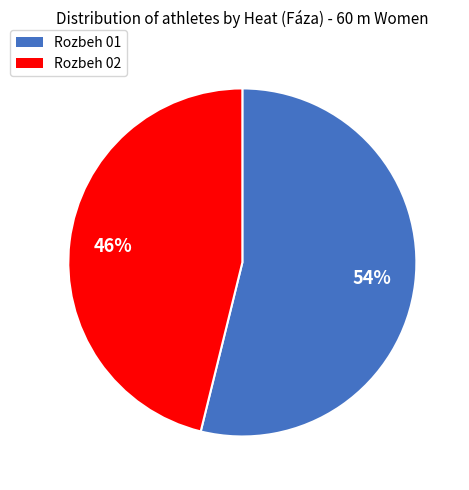

What percentage is the Rozbeh 01 slice, to the nearest percent?

54%